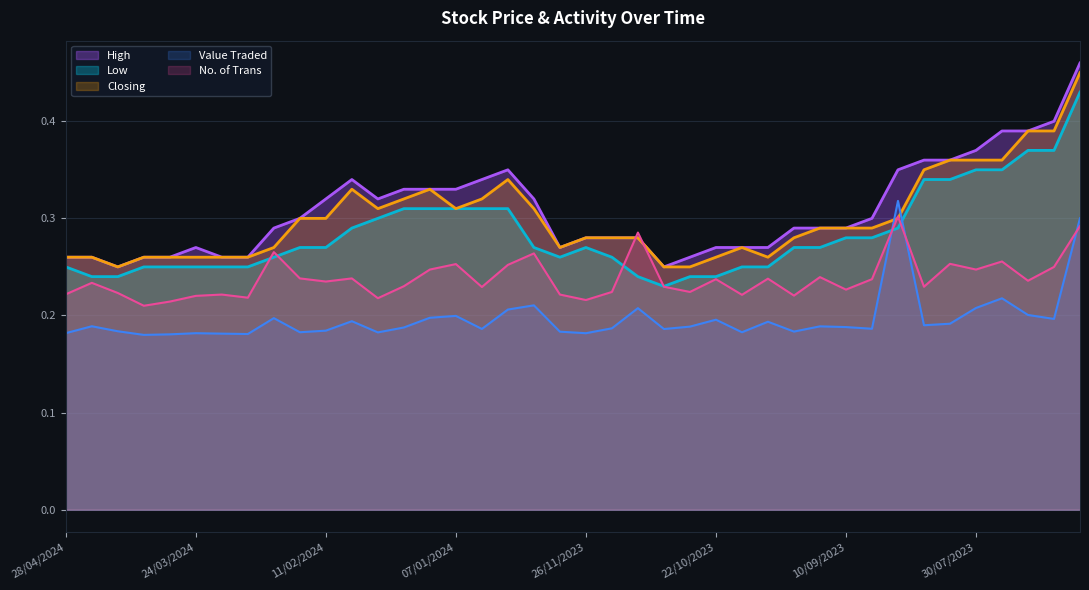

In Value Traded, how many points are lower than both neighbors (excluding endpoints)?

12